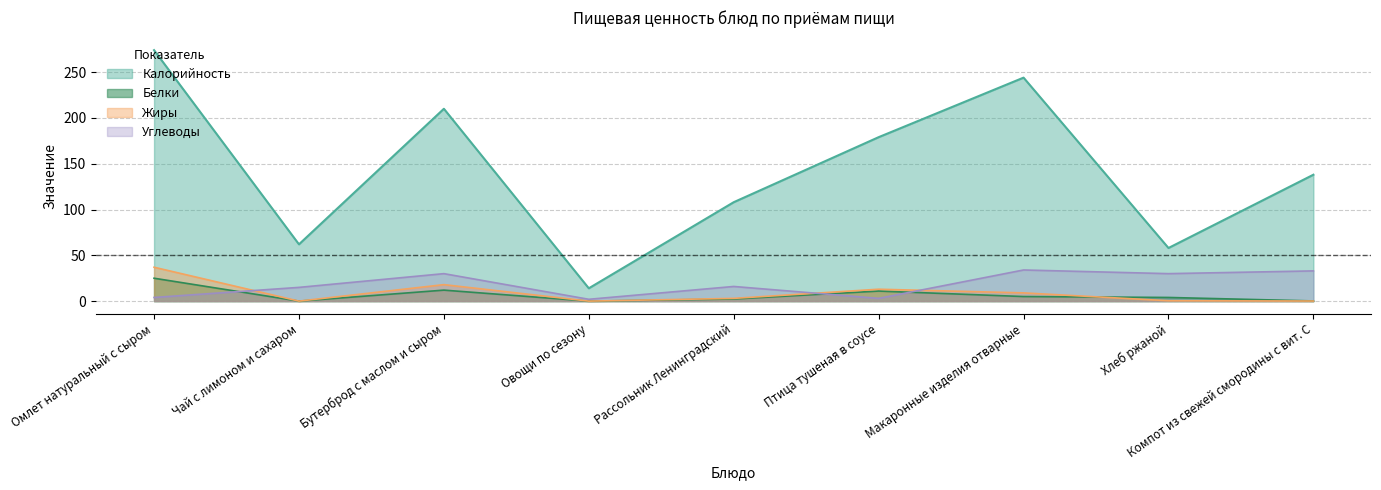

Where does the Калорийность series first go above 138?

Омлет натуральный с сыром